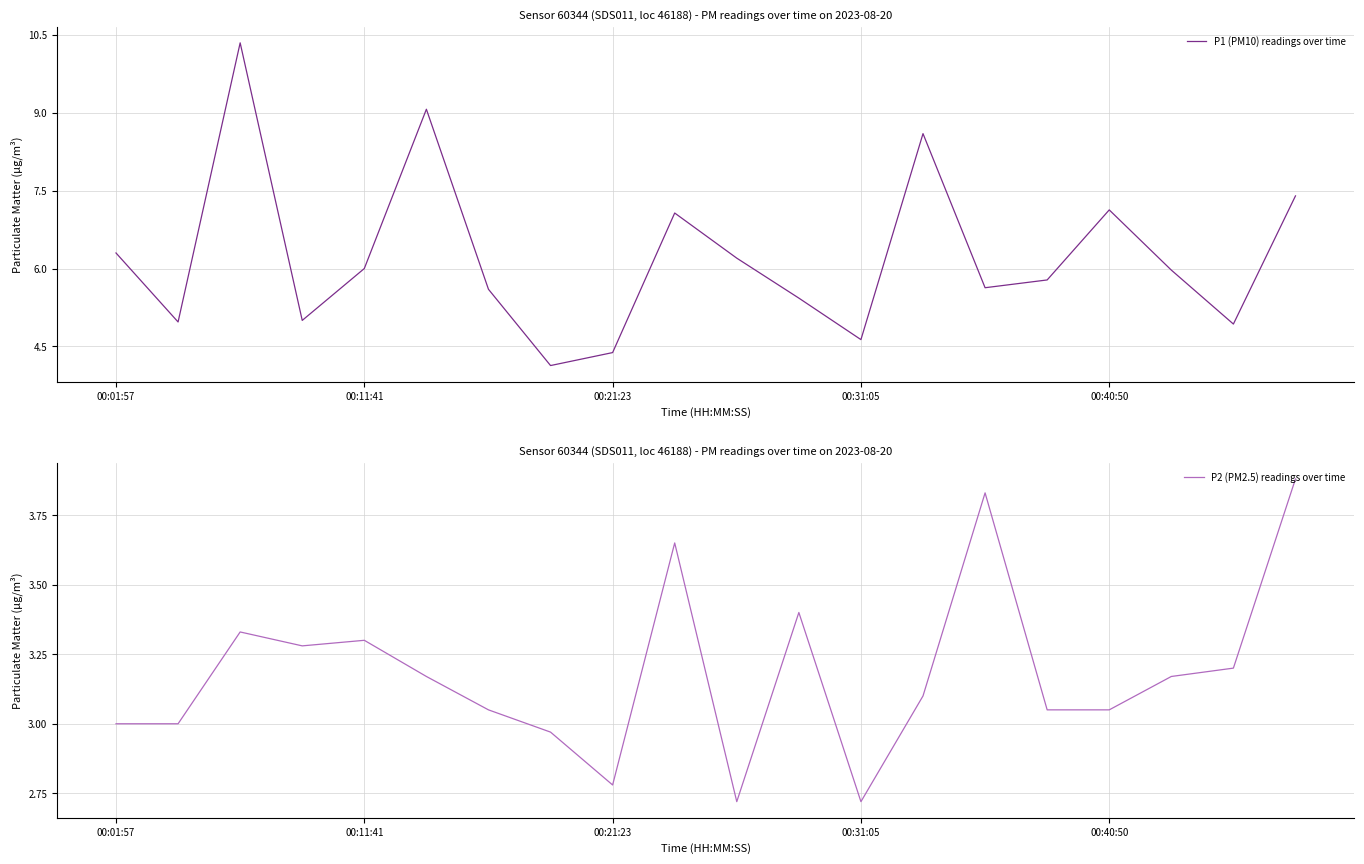

Is it true that P1 (PM10) readings over time equals 1.8 at 00:31:05?

False